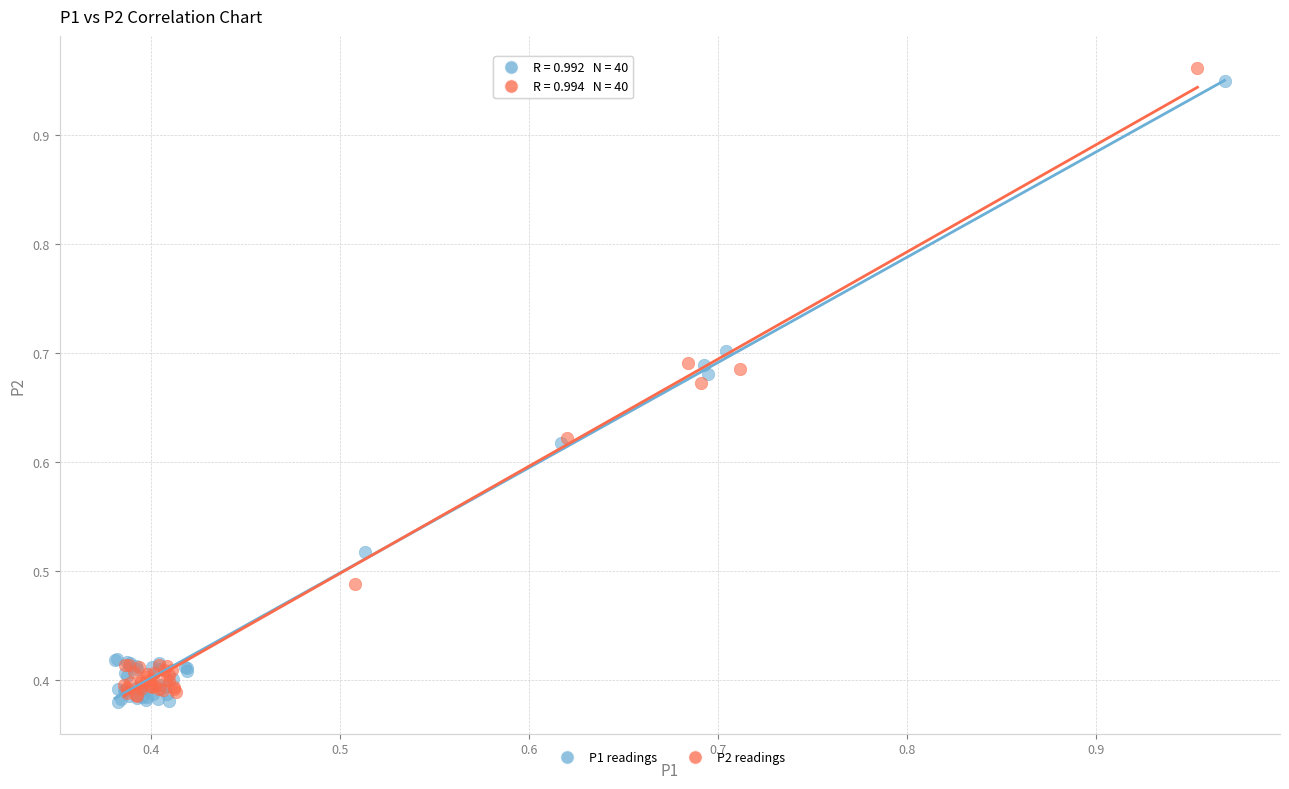

What are all the series names shown in the legend?

P1 readings, P2 readings